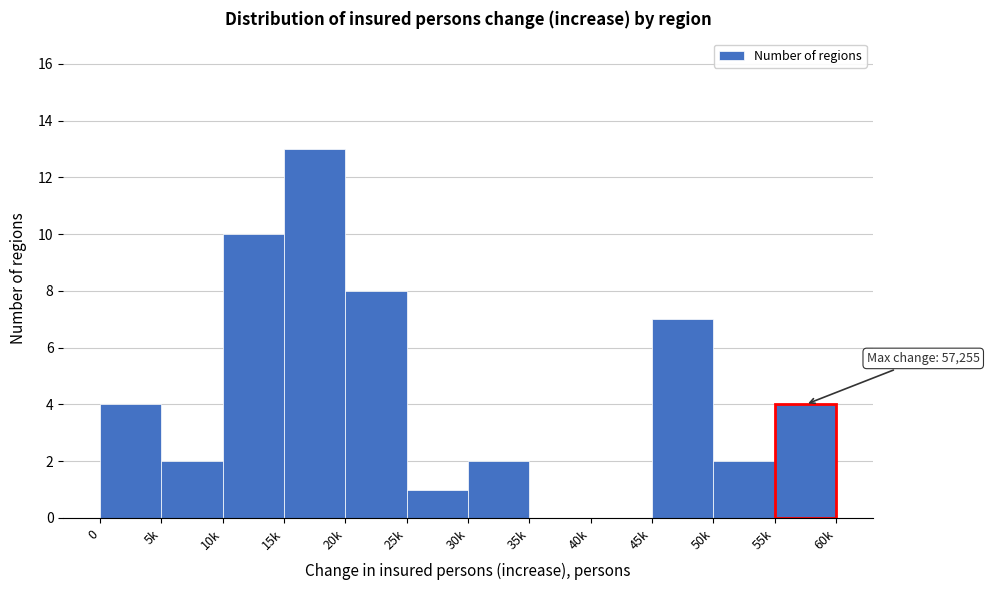

Reading left to right, what are all the values shown in this chart?

0=4	5k=2	10k=10	15k=13	20k=8	25k=1	30k=2	35k=0	40k=0	45k=7	50k=2	55k=4